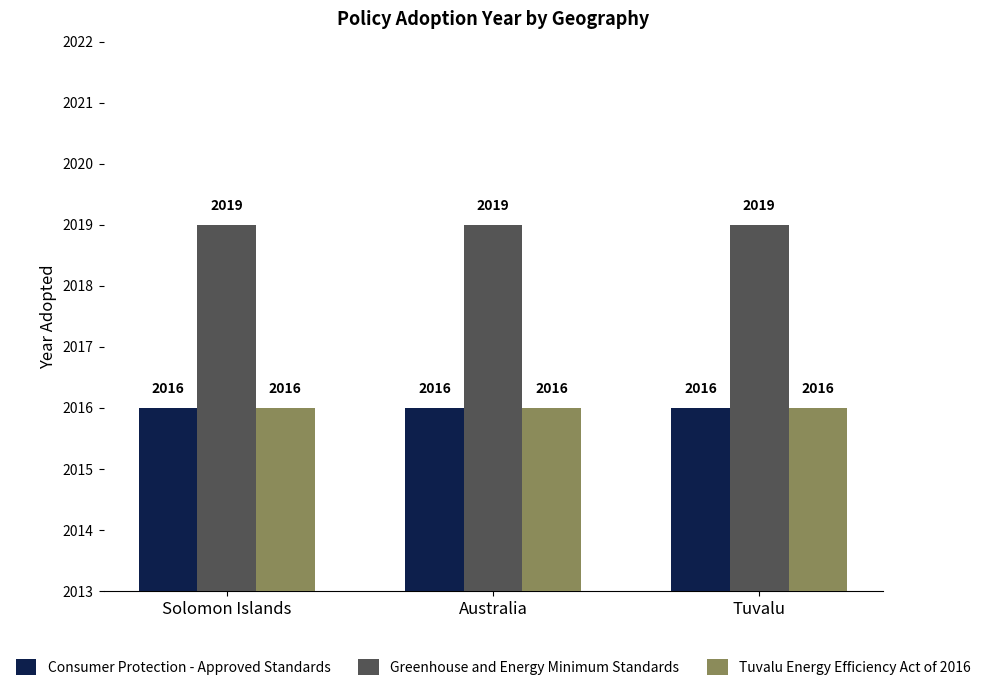

Reading right to left, extract all data points from this chart.

Consumer Protection - Approved Standards: Tuvalu=2016	Australia=2016	Solomon Islands=2016
Greenhouse and Energy Minimum Standards: Tuvalu=2019	Australia=2019	Solomon Islands=2019
Tuvalu Energy Efficiency Act of 2016: Tuvalu=2016	Australia=2016	Solomon Islands=2016